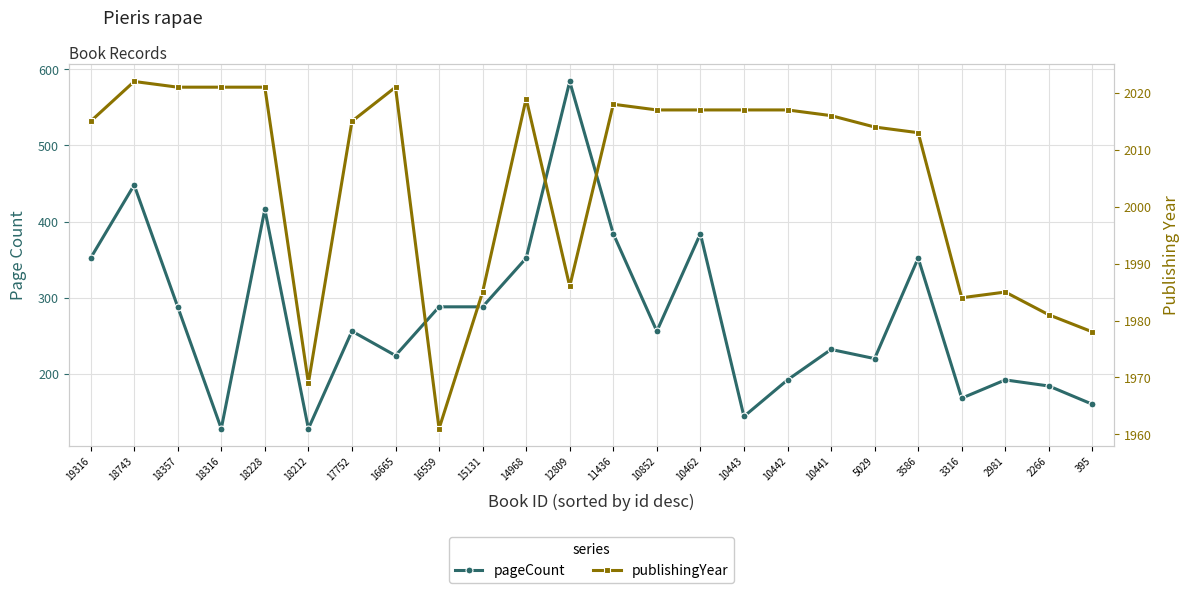

What is the sum of all publishingYear values?

48113